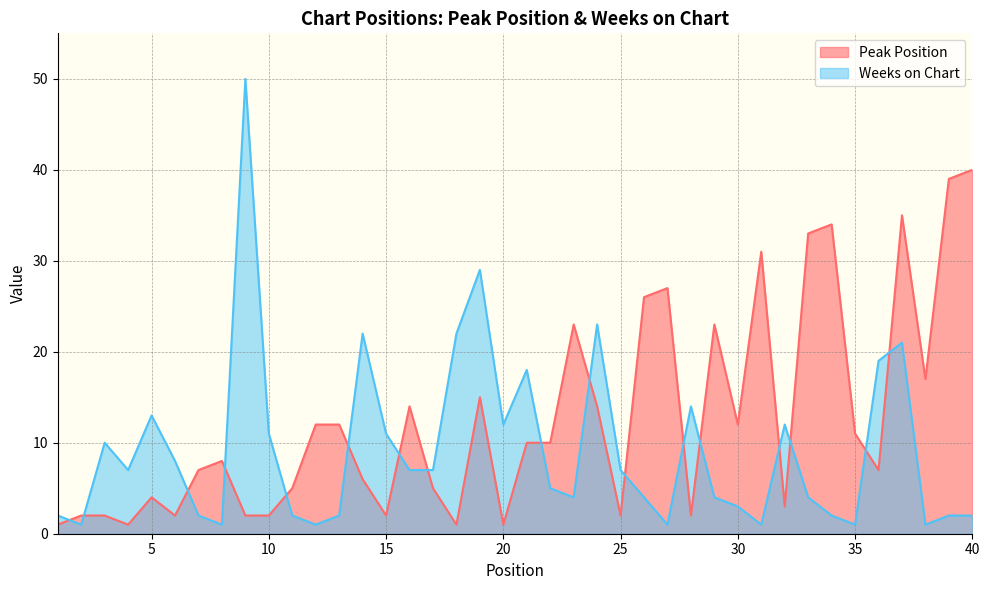

Where is the first local minimum for Weeks on Chart?

2